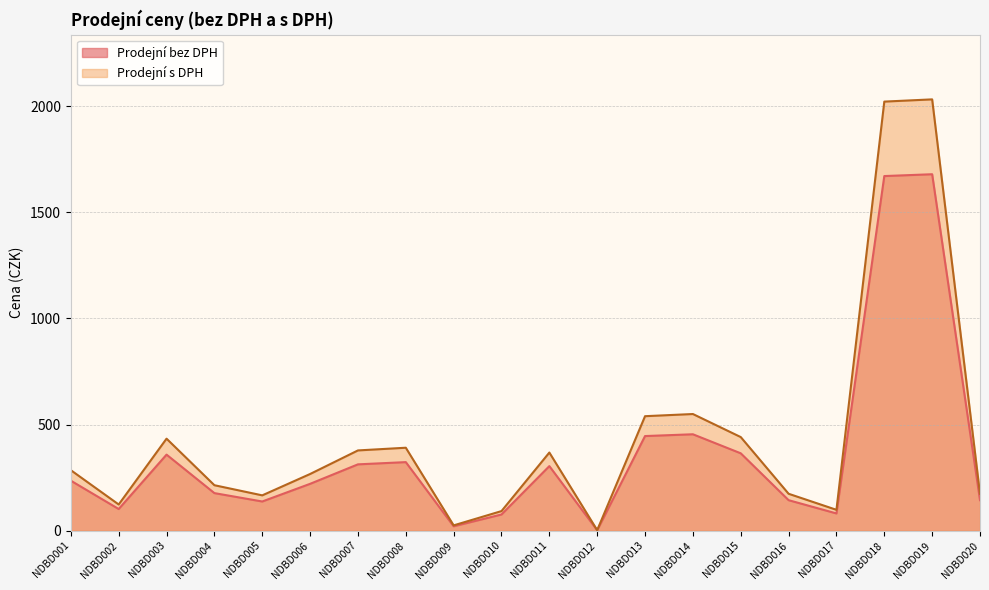

Rank the series by their maximum value, from lowest to highest.

Prodejní bez DPH, Prodejní s DPH